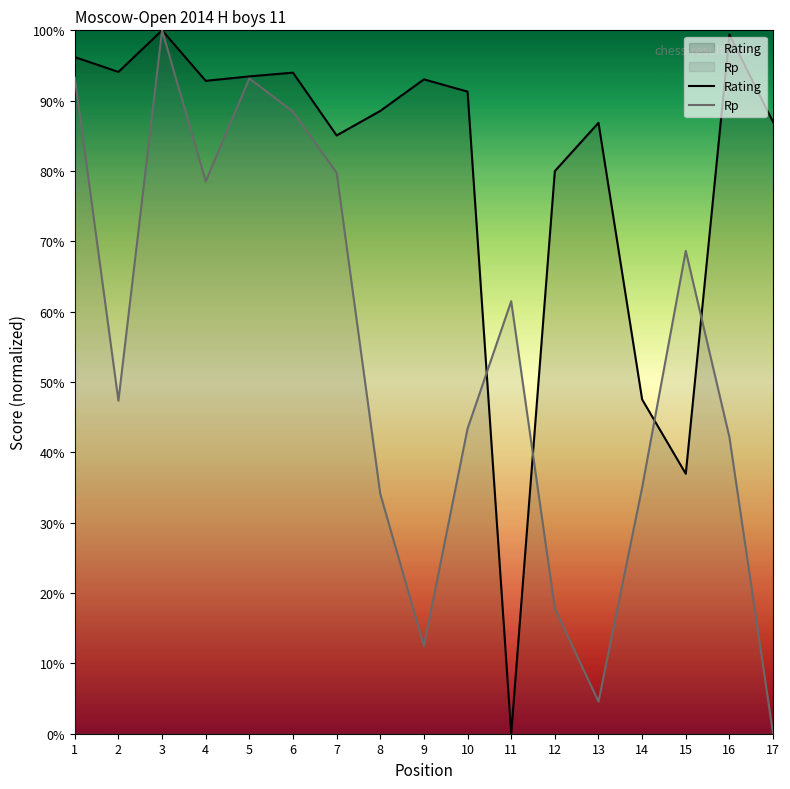

What is the greatest value displayed?

100.0